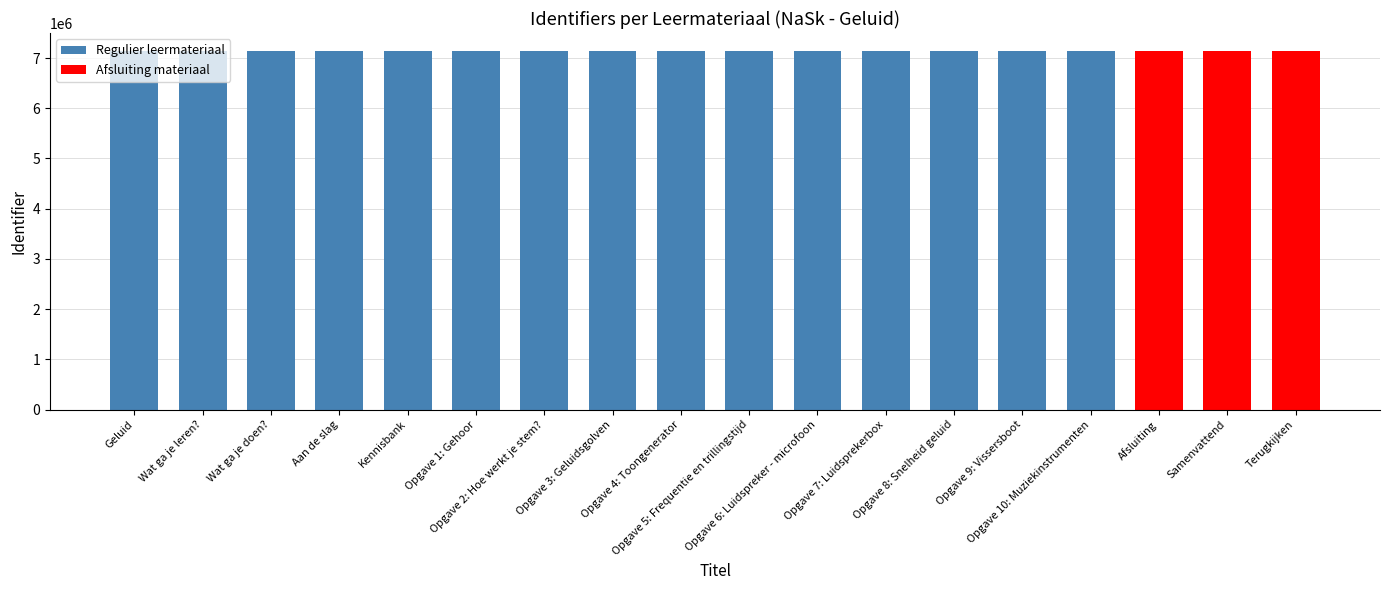

What is the value of the 17th bar from the left?

7140450